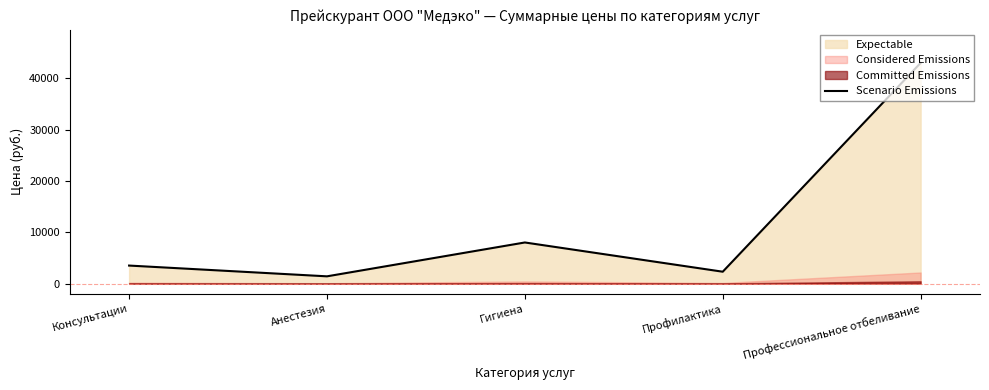

What is the sum of the values at Профилактика and Анестезия?

3700